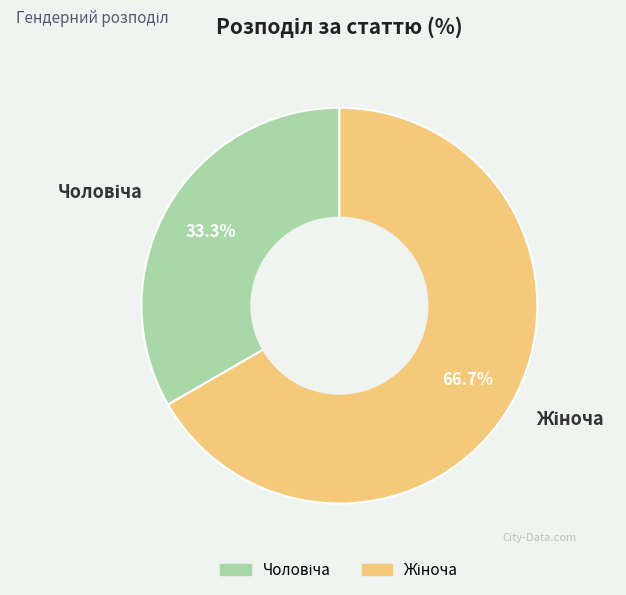

Is there a majority slice in this chart?

Yes